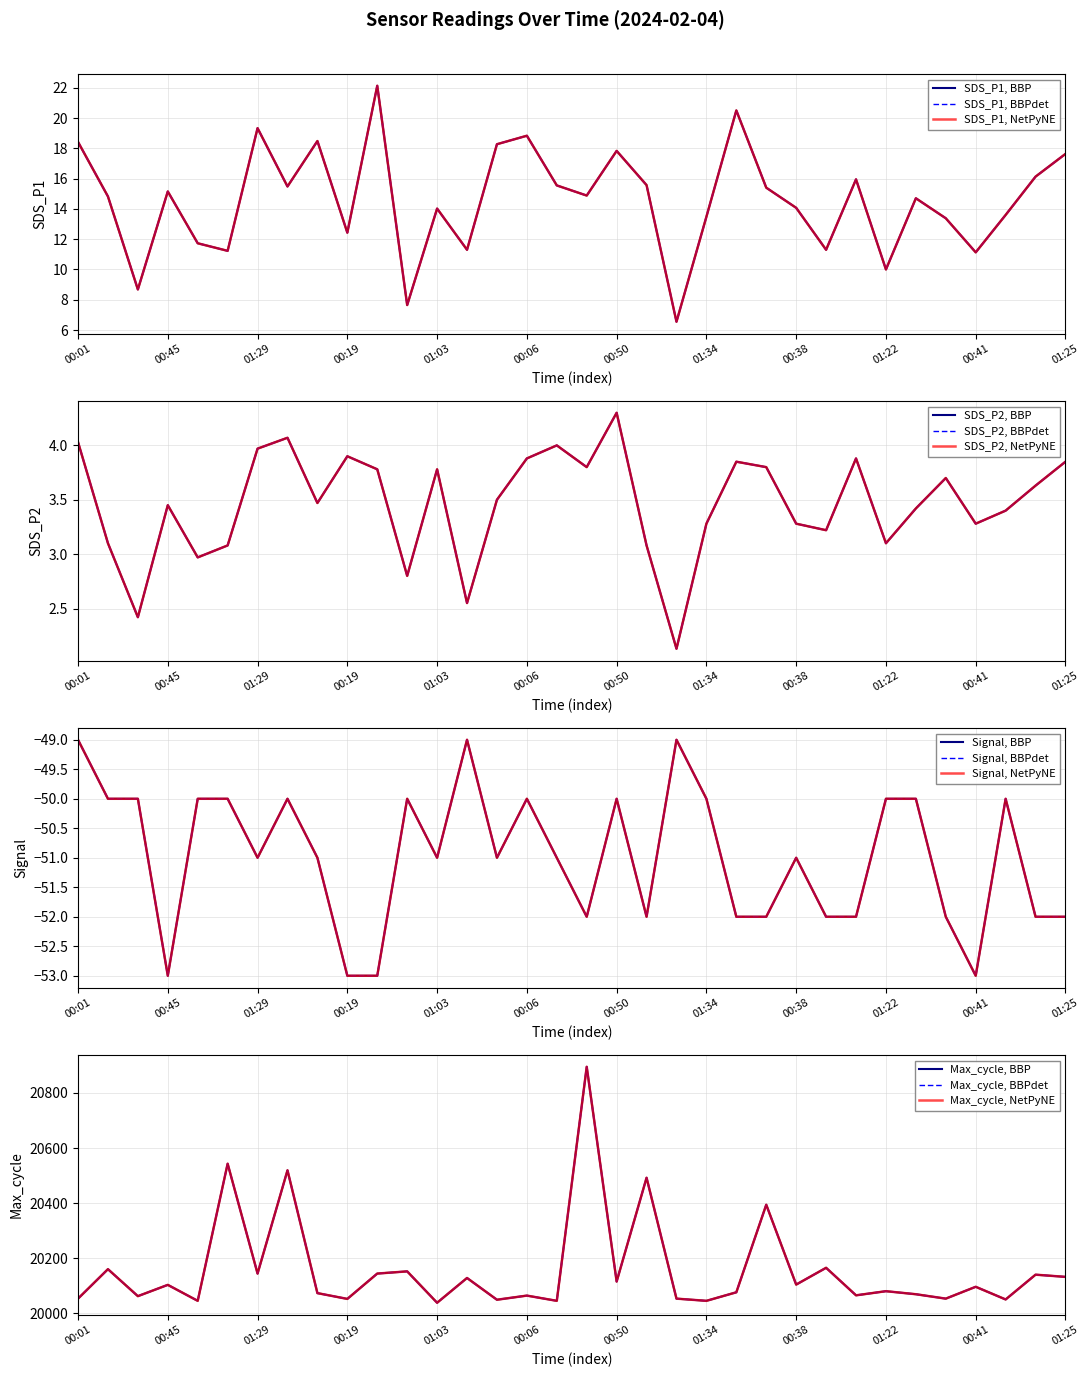

What position from the left is 00:31?

3